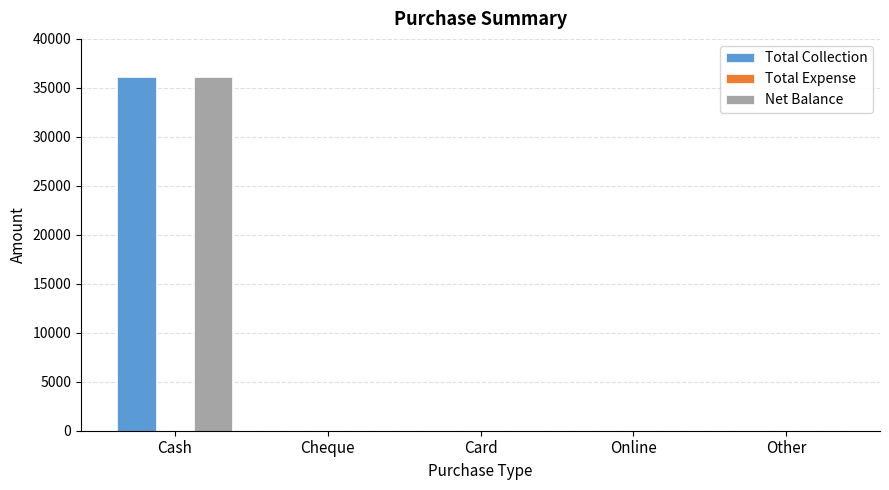

The value of Total Collection at Cash is 16818. True or false?

False